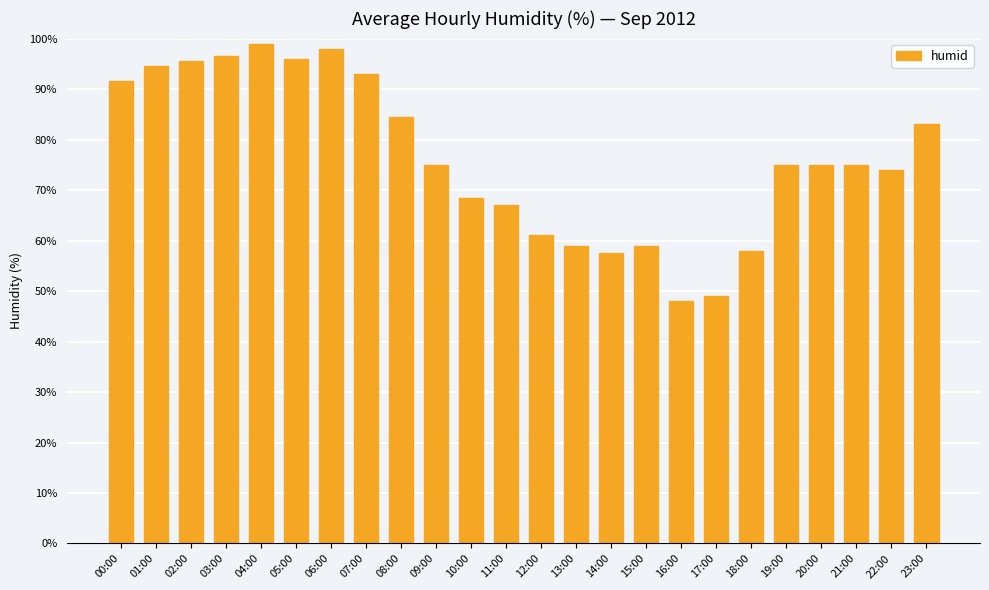

What is the sum of the values at 06:00 and 01:00?

192.5